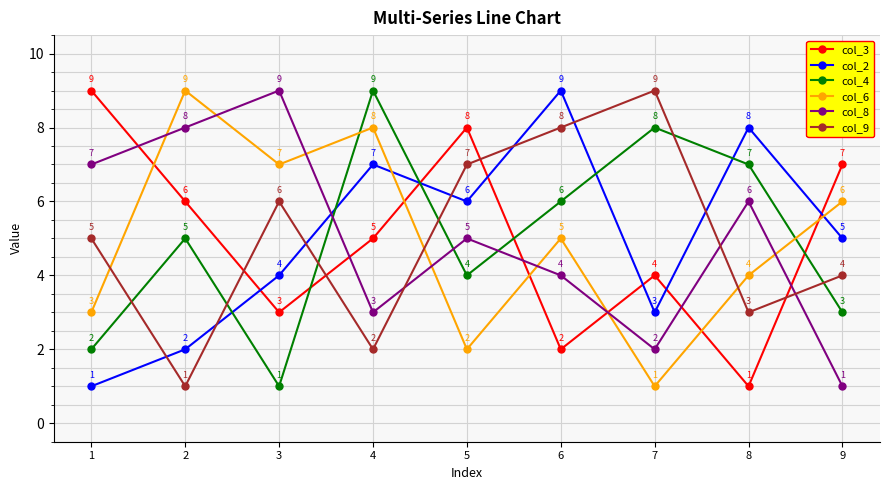

At which label is col_4 closest to 5?

2